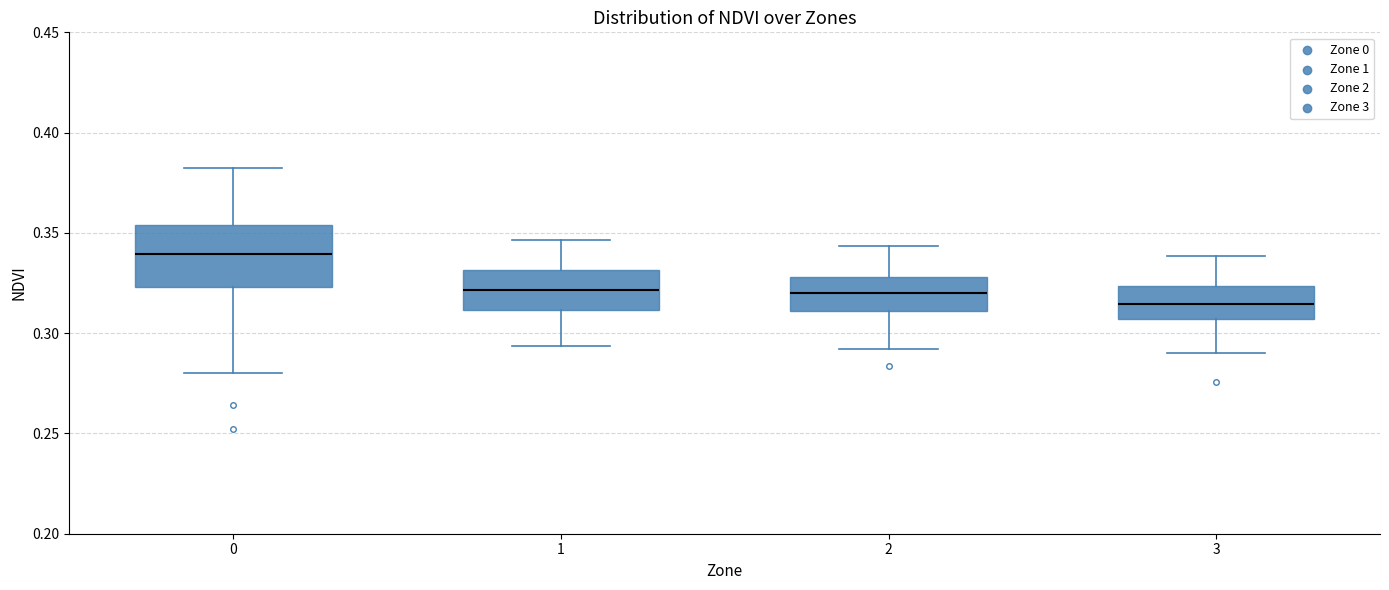

Where does the median line of the box at x = 0 sit on the y-axis? The values are not printed on the chart, so give them approximately, as read against the axis.

0.340